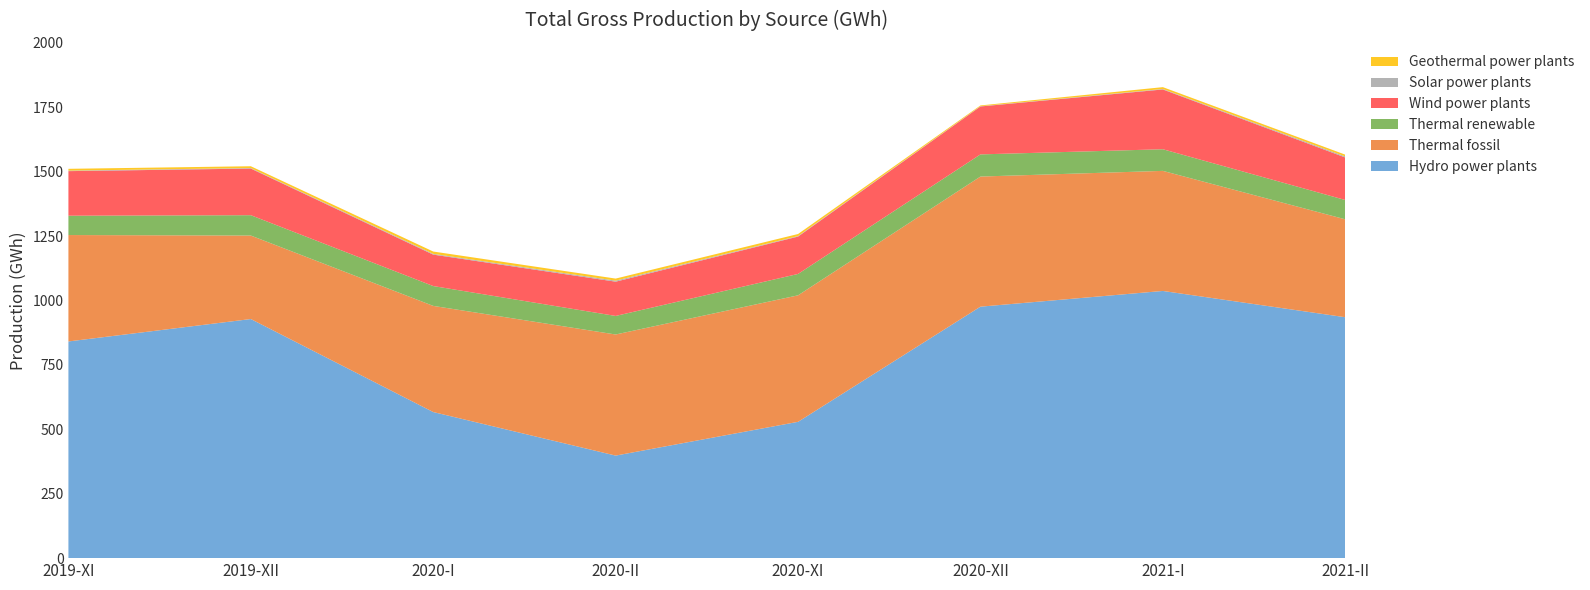

Reading left to right, extract all data points from this chart.

Hydro power plants: 2019-XI=841	2019-XII=928	2020-I=567	2020-II=398	2020-XI=529	2020-XII=976	2021-I=1037	2021-II=935
Thermal fossil: 2019-XI=413	2019-XII=324	2020-I=412	2020-II=470	2020-XI=491	2020-XII=505	2021-I=466	2021-II=380
Thermal renewable: 2019-XI=75	2019-XII=79	2020-I=77	2020-II=72	2020-XI=83	2020-XII=86	2021-I=84	2021-II=75
Wind power plants: 2019-XI=173	2019-XII=181	2020-I=122	2020-II=133	2020-XI=145	2020-XII=186	2021-I=232	2021-II=165
Solar power plants: 2019-XI=2	2019-XII=2	2020-I=3	2020-II=4	2020-XI=2	2020-XII=1	2021-I=2	2021-II=4
Geothermal power plants: 2019-XI=7	2019-XII=7	2020-I=9	2020-II=8	2020-XI=8	2020-XII=3	2021-I=7	2021-II=7